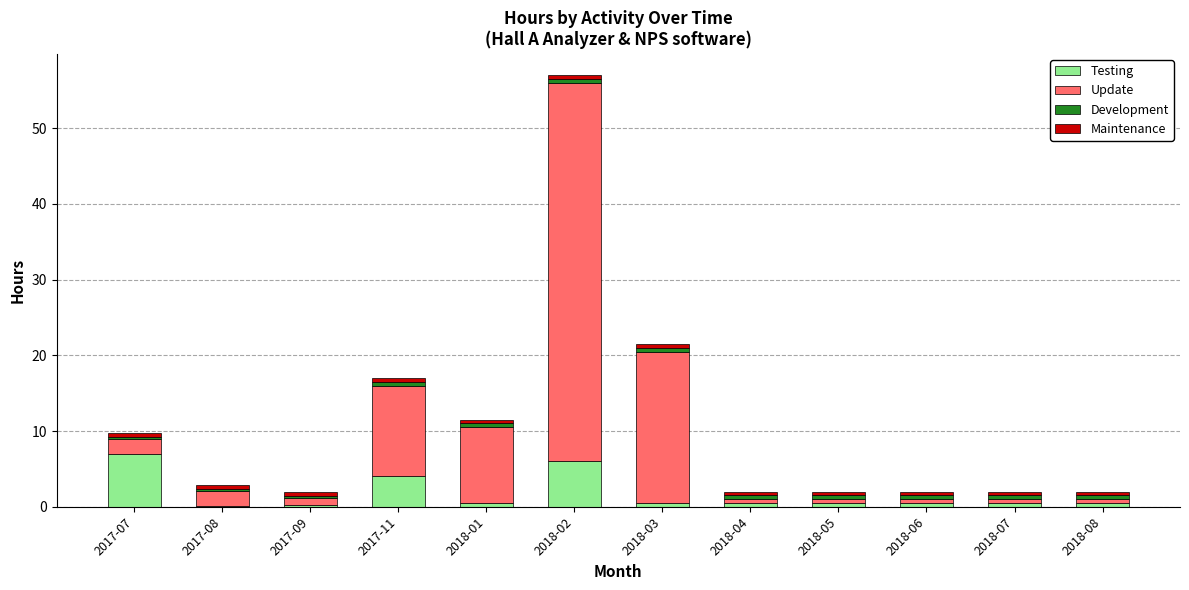

Are the bars horizontal?

No